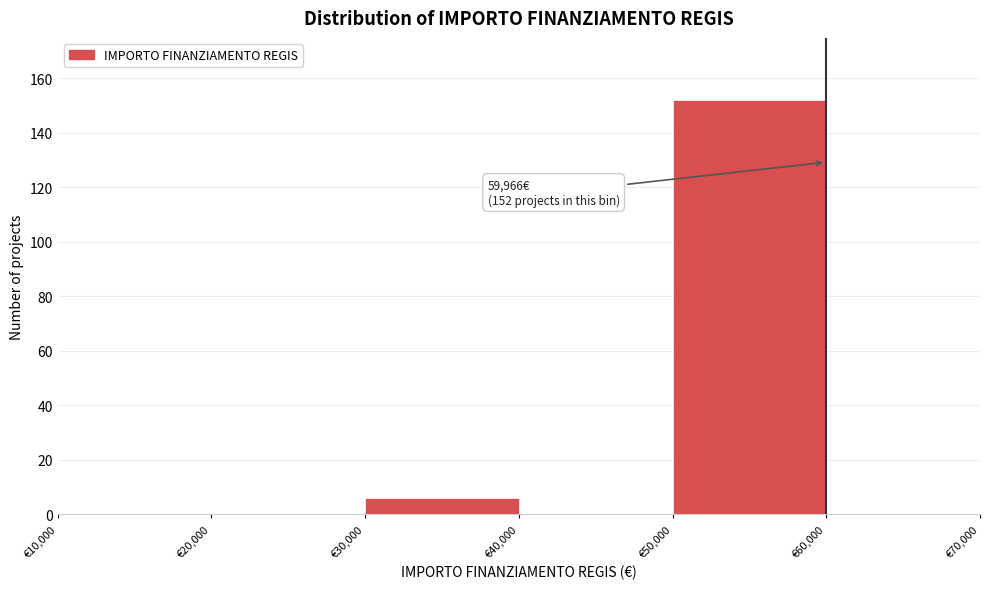

Which range on the x-axis has the tallest bar?

50000 to 60000